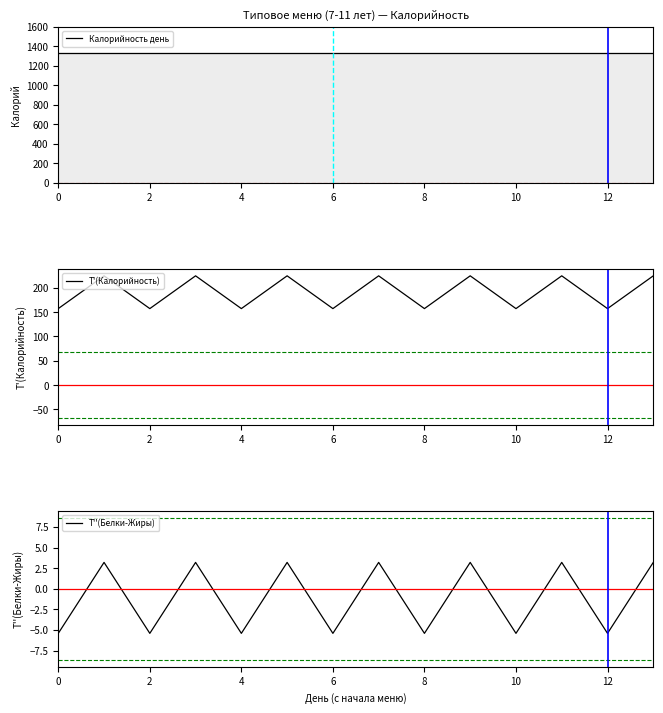

The value of T'(Калорийность) at 2 is 157.3. True or false?

True